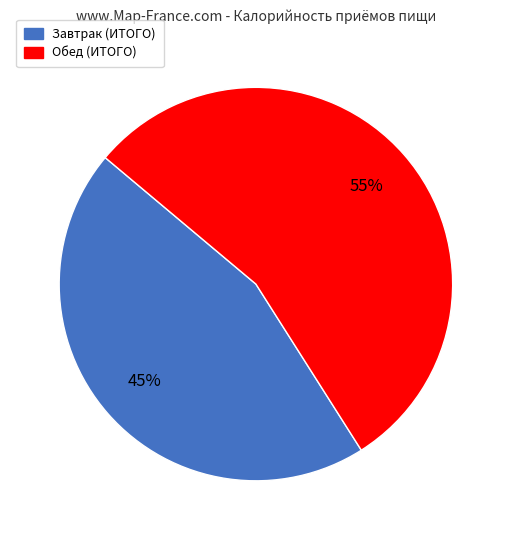

To the nearest percent, what portion does Обед (ИТОГО) represent?

55%